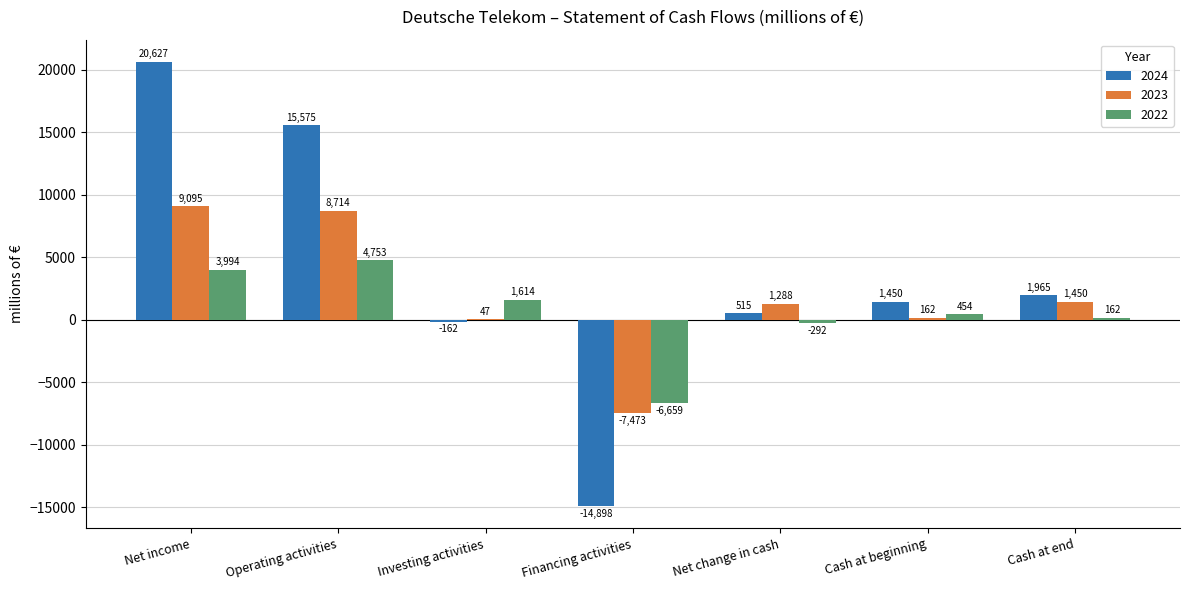

What is the sum of all 2024 values?

25072